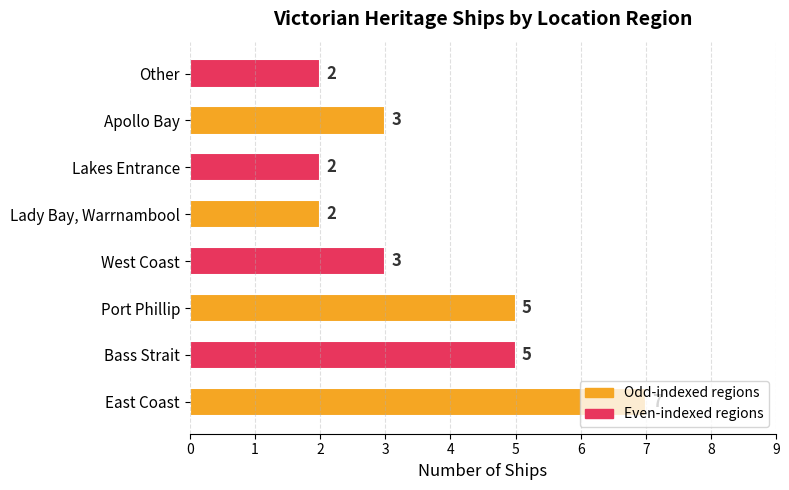

How many values are between 2 and 5?

7